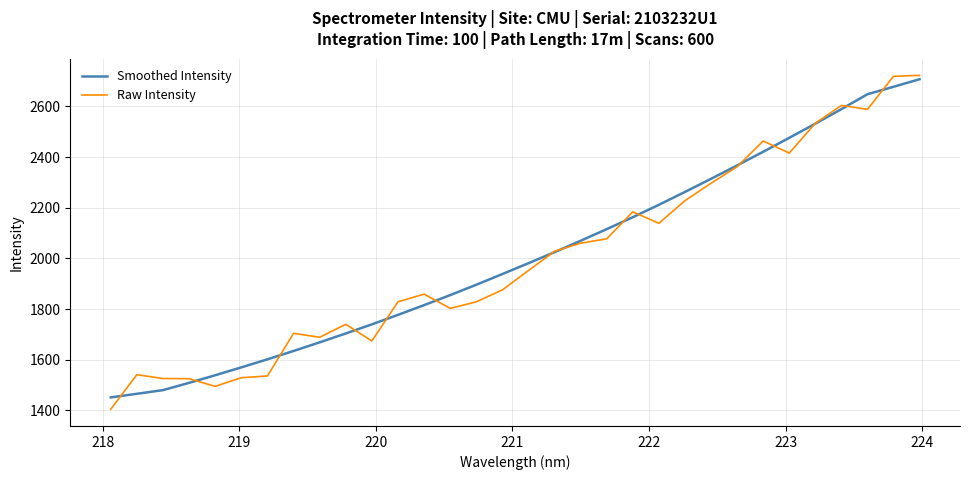

How many distinct data groups are displayed?

2